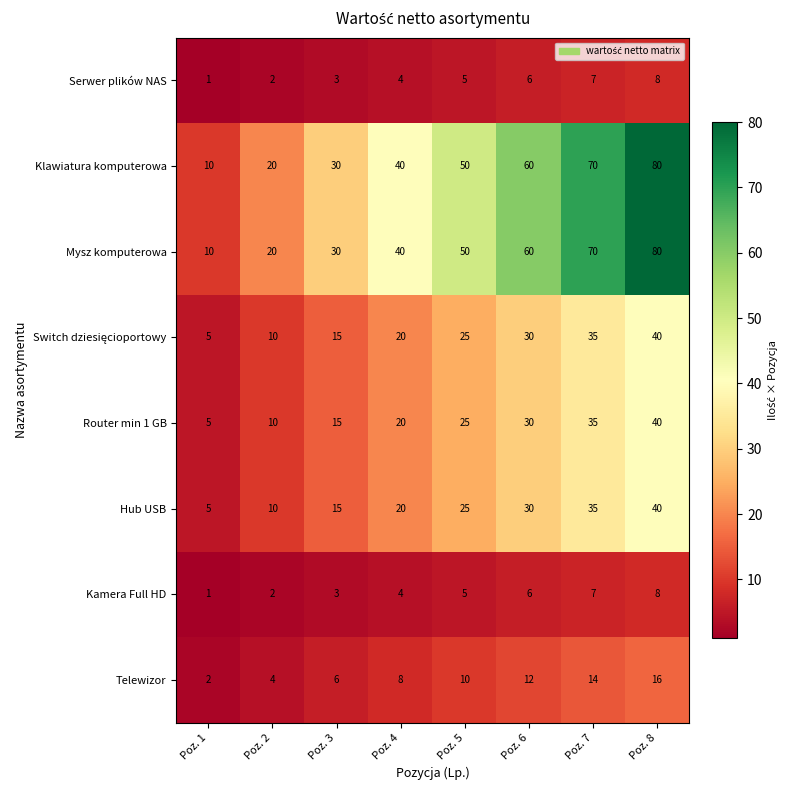

List the labels in order of Kamera Full HD value, largest first.

Poz. 8, Poz. 7, Poz. 6, Poz. 5, Poz. 4, Poz. 3, Poz. 2, Poz. 1